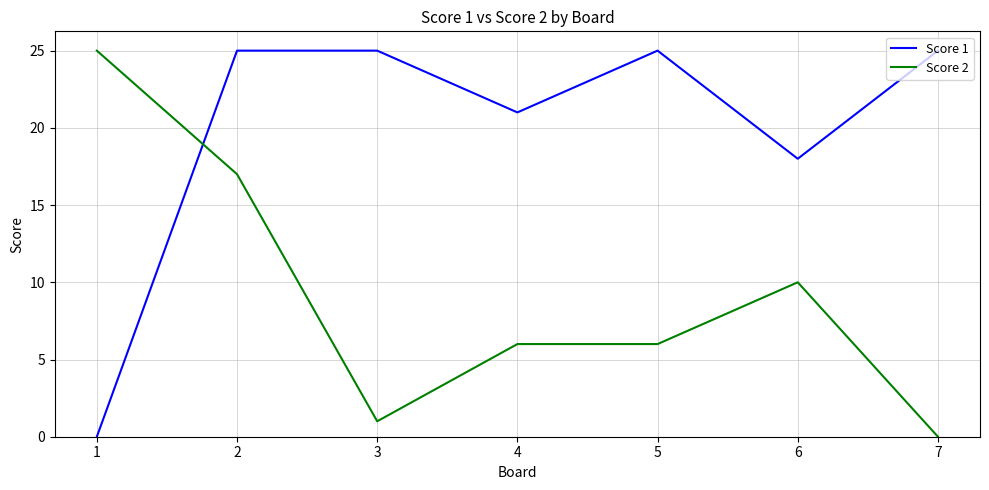

What is the highest value of the Score 2 series?

25